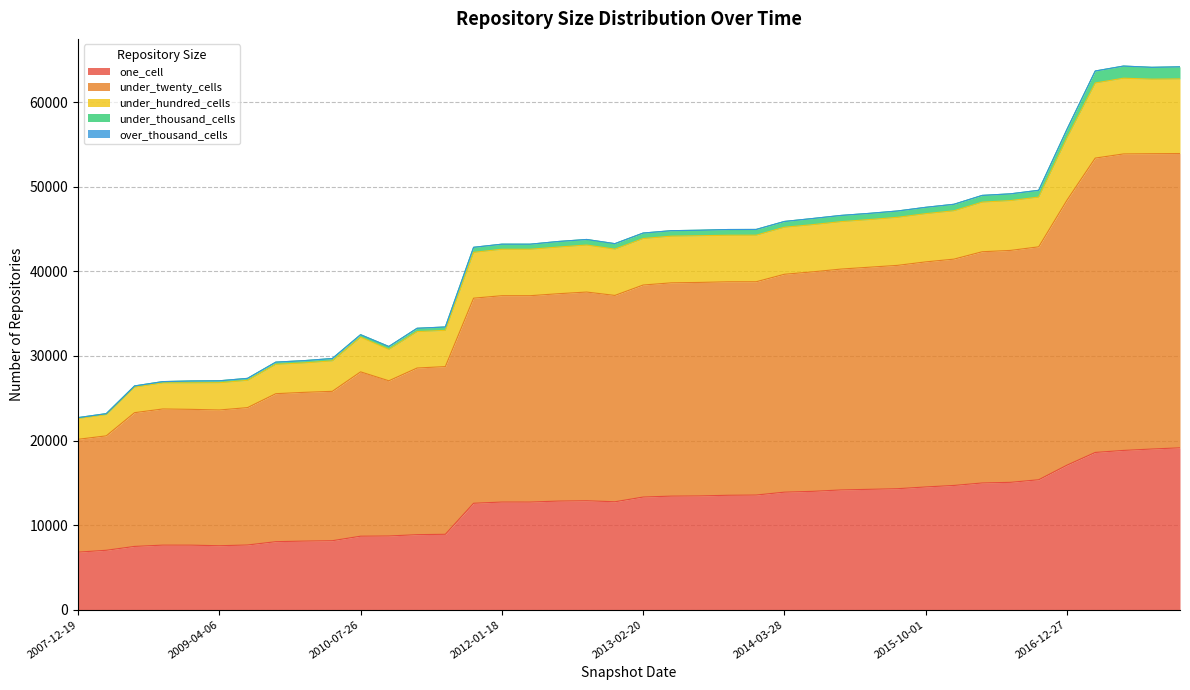

The one_cell series shows 1943 at 2009-06-17. True or false?

False